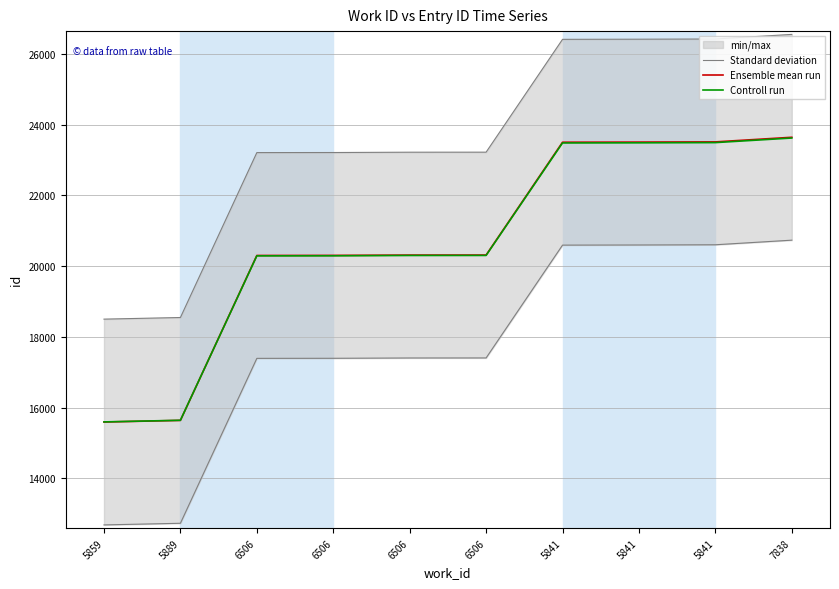

What is the label of the 10th point from the right?

5859